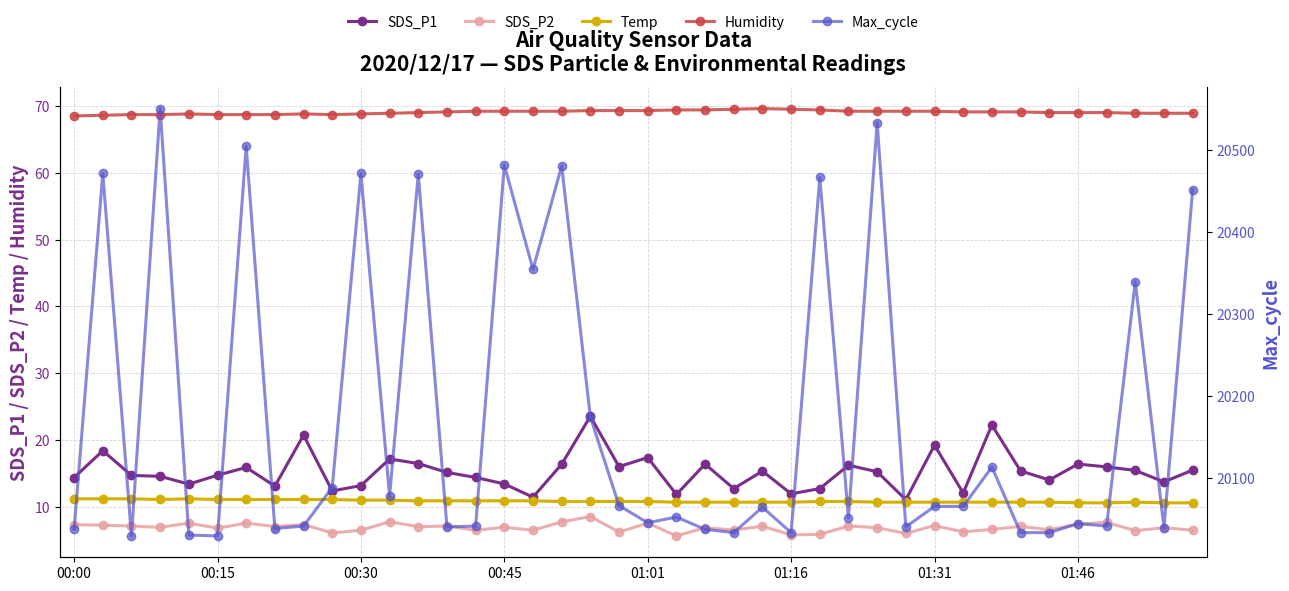

True or false: SDS_P1 and Temp intersect in this chart.

False